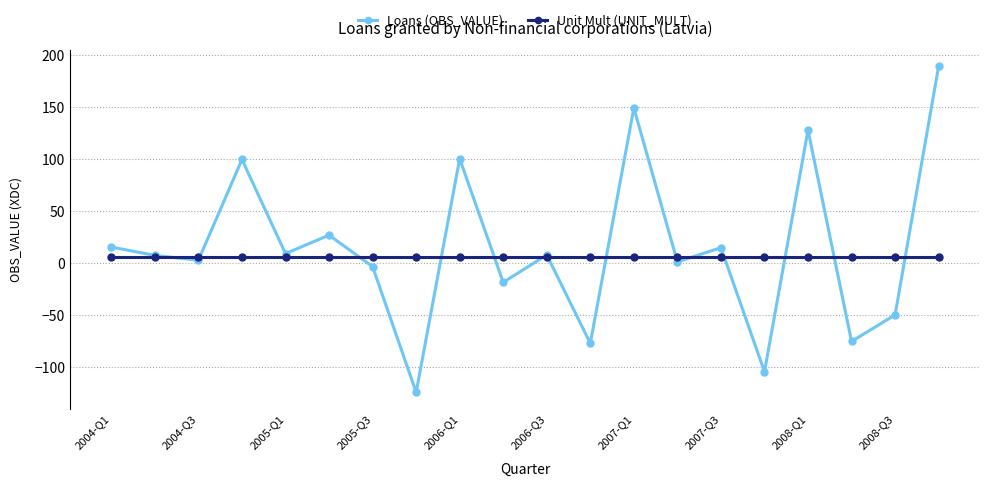

Which series has the widest spread of values?

Loans (OBS_VALUE)